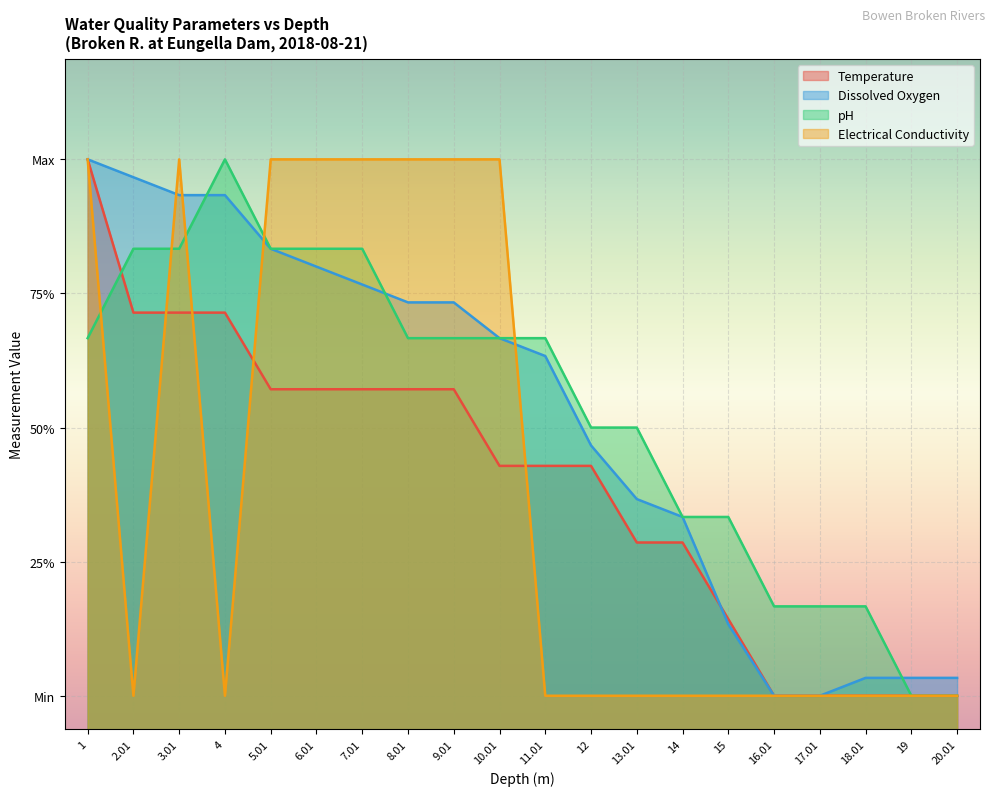

What value does the Temperature series have at 10.01?

39.3